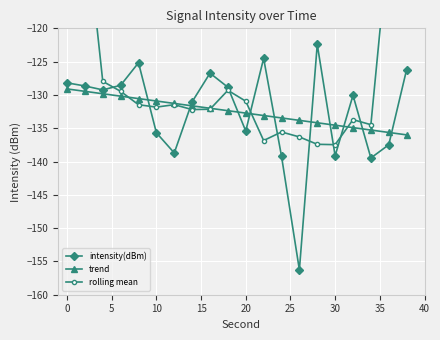

What is the minimum value for intensity(dBm)?

-156.3